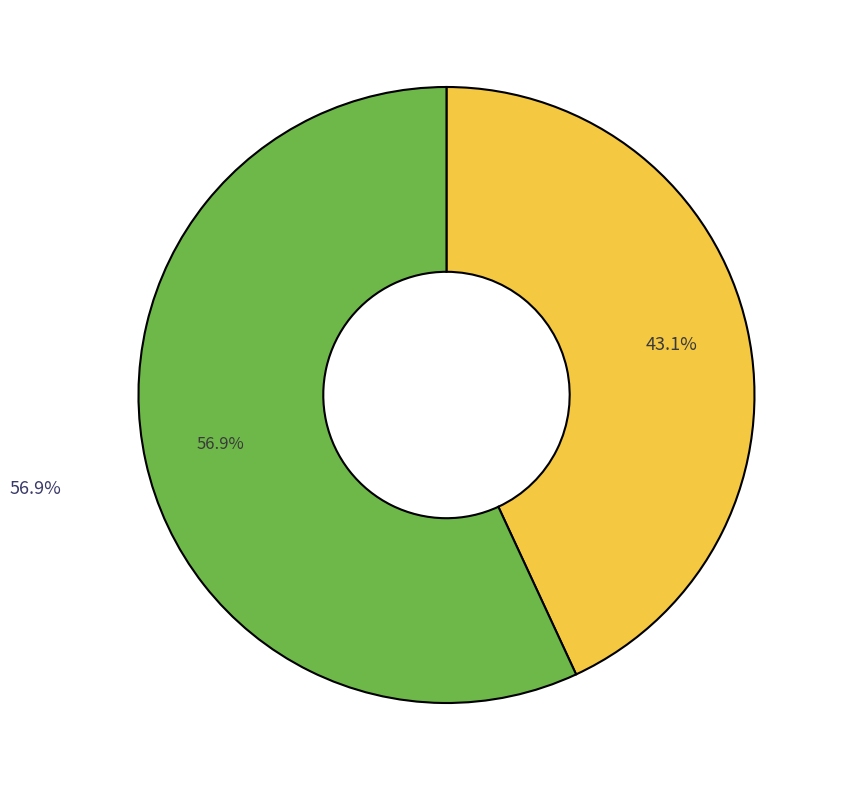

To the nearest percent, what is the combined percentage of RCC597 and BMCC85?

100%